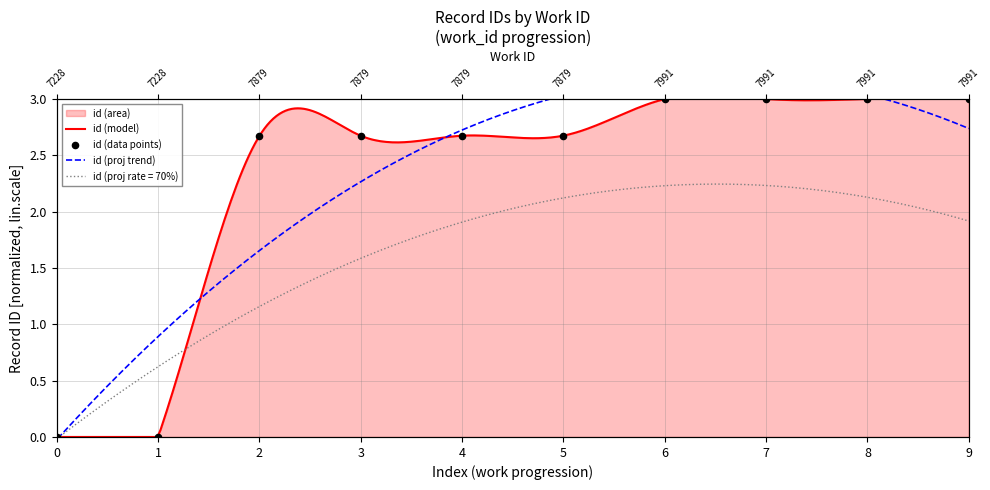

Which has a higher value, 8 or 3?

8